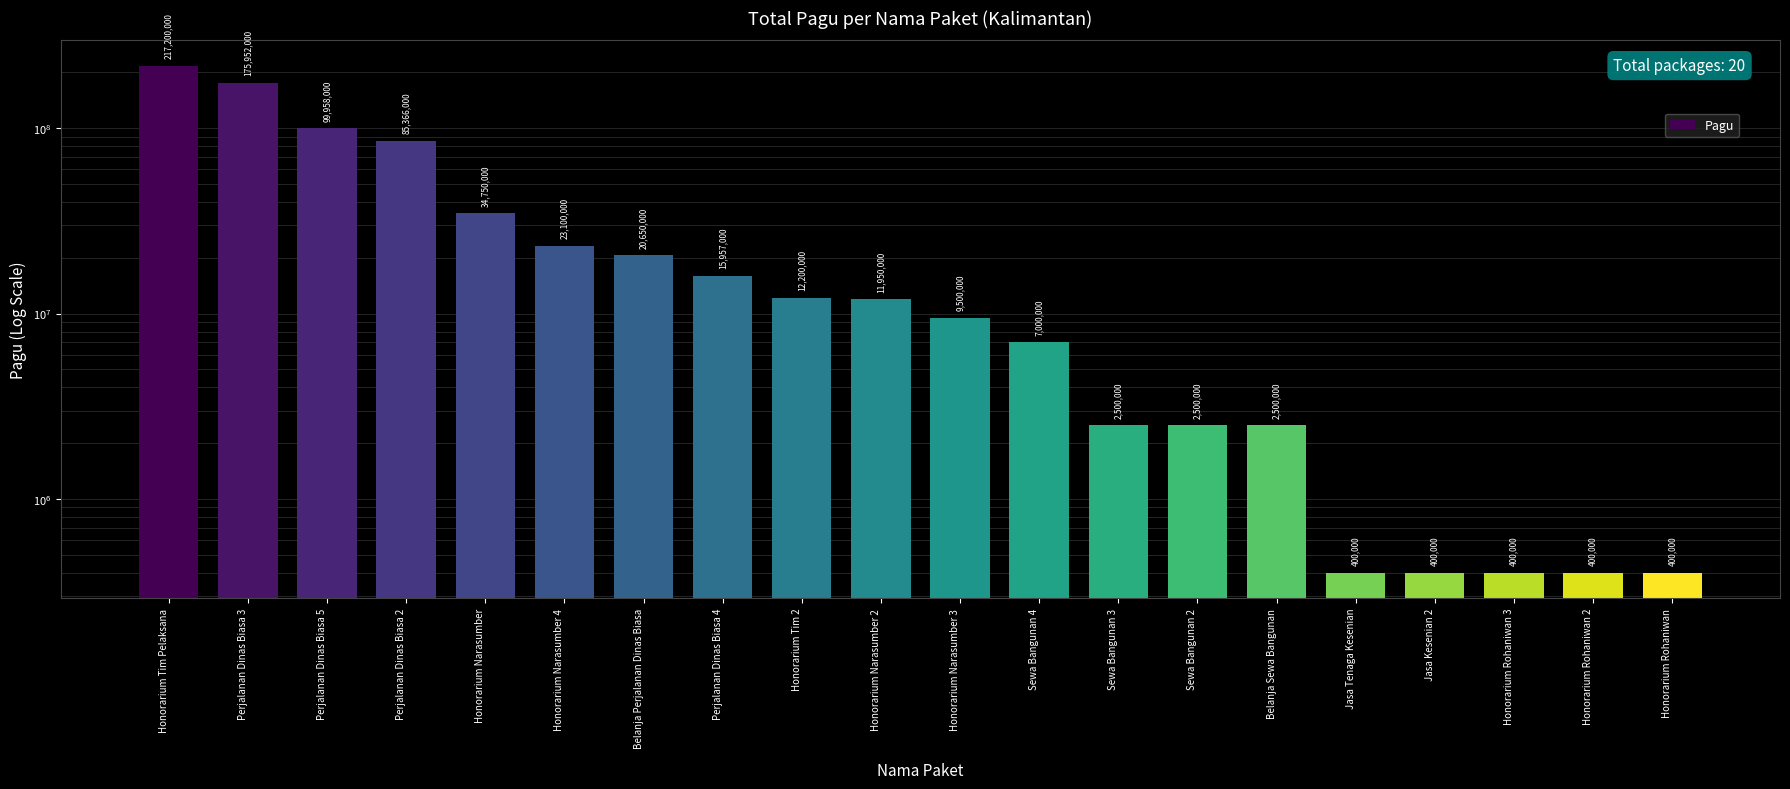

Rank the categories by value from lowest to highest.

Jasa Tenaga Kesenian, Jasa Kesenian 2, Honorarium Rohaniwan 3, Honorarium Rohaniwan 2, Honorarium Rohaniwan, Sewa Bangunan 3, Sewa Bangunan 2, Belanja Sewa Bangunan, Sewa Bangunan 4, Honorarium Narasumber 3, Honorarium Narasumber 2, Honorarium Tim 2, Perjalanan Dinas Biasa 4, Belanja Perjalanan Dinas Biasa, Honorarium Narasumber 4, Honorarium Narasumber, Perjalanan Dinas Biasa 2, Perjalanan Dinas Biasa 5, Perjalanan Dinas Biasa 3, Honorarium Tim Pelaksana